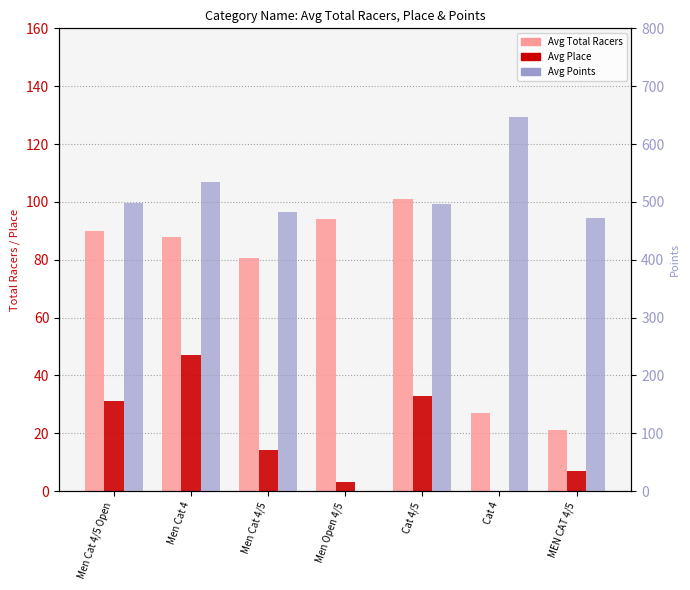

At which category is the sum across all series the highest?

Cat 4